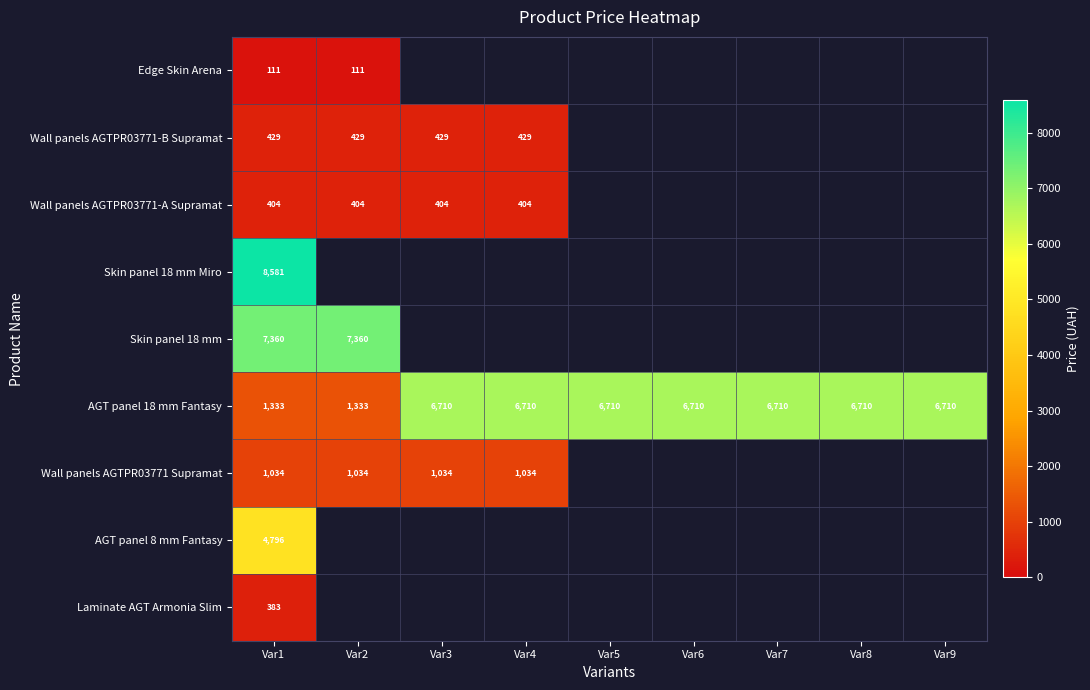

Is it true that Edge Skin Arena equals 64 at Var1?

False